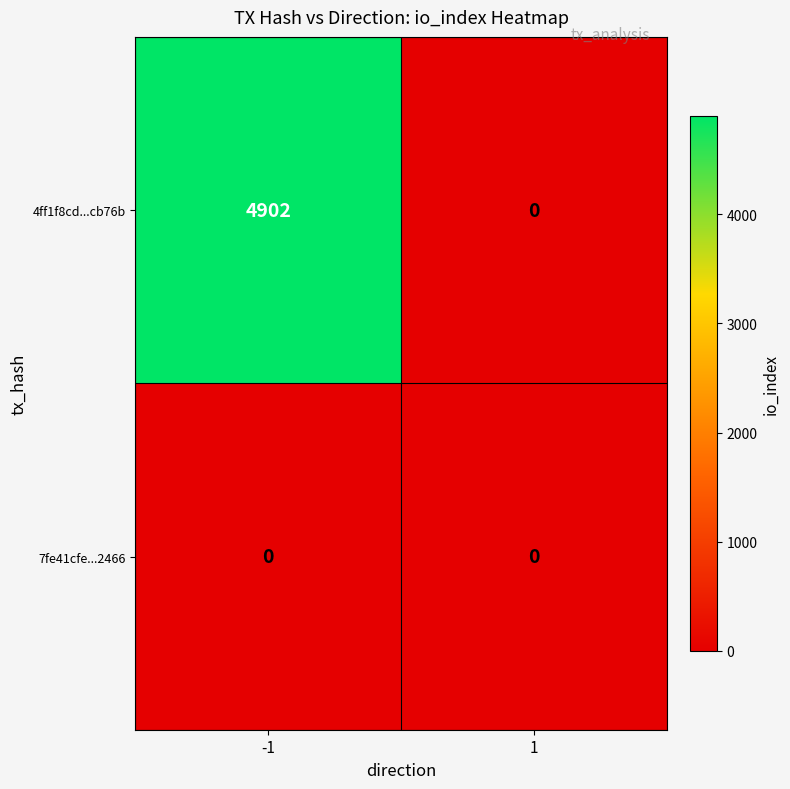

What is the sum of the 4ff1f8cd...cb76b values at -1 and 1?

4902